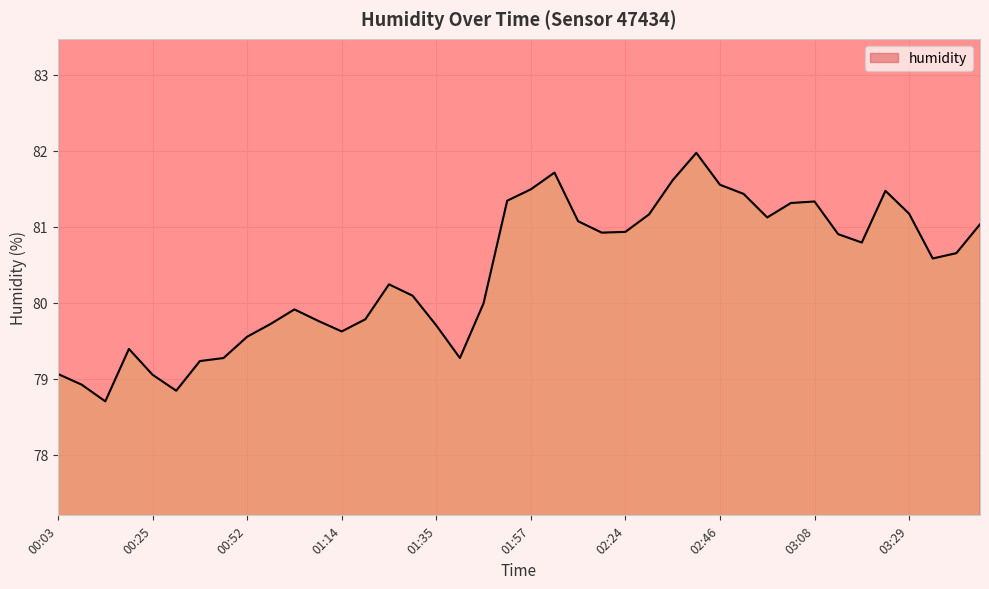

Rank the categories by value from lowest to highest.

00:14, 00:30, 00:08, 00:25, 00:03, 00:41, 00:47, 01:40, 00:19, 00:52, 01:14, 01:35, 00:57, 01:08, 01:19, 01:03, 01:46, 01:30, 01:24, 03:35, 03:40, 03:19, 03:13, 02:13, 02:24, 03:45, 02:08, 02:57, 02:30, 03:29, 03:02, 03:08, 01:52, 02:52, 03:24, 01:57, 02:46, 02:35, 02:03, 02:41